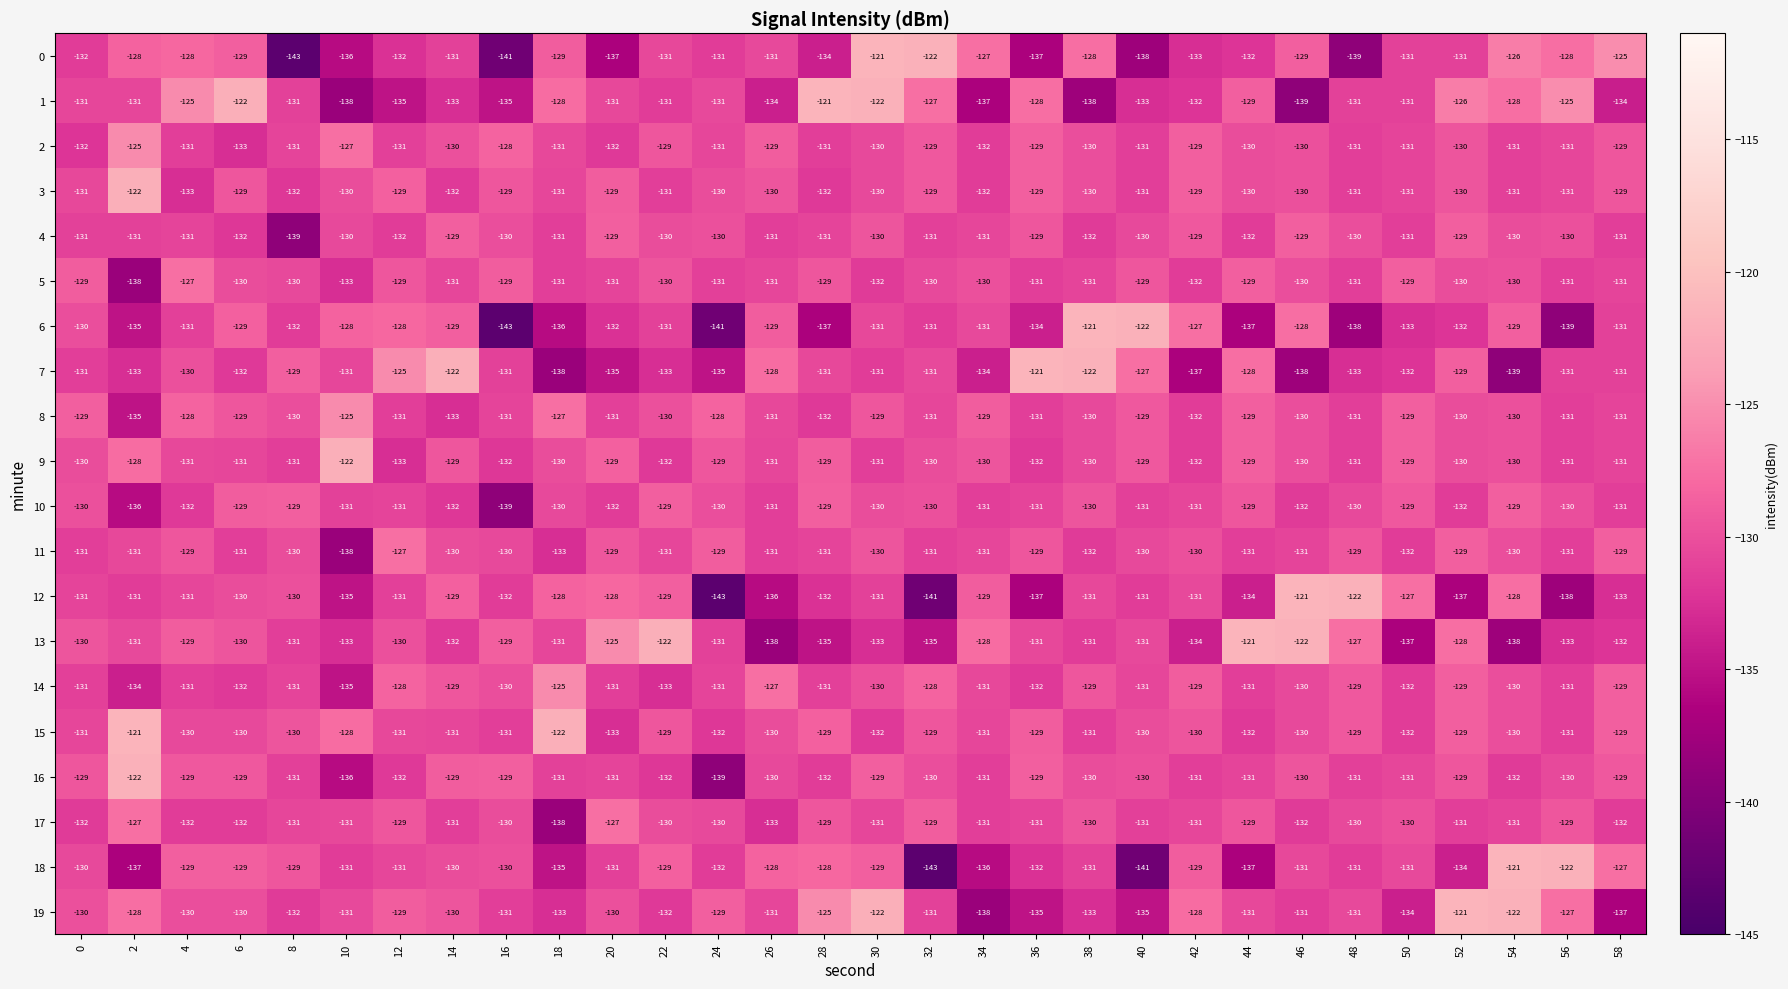

What is the difference between the highest and lowest values at 18?

16